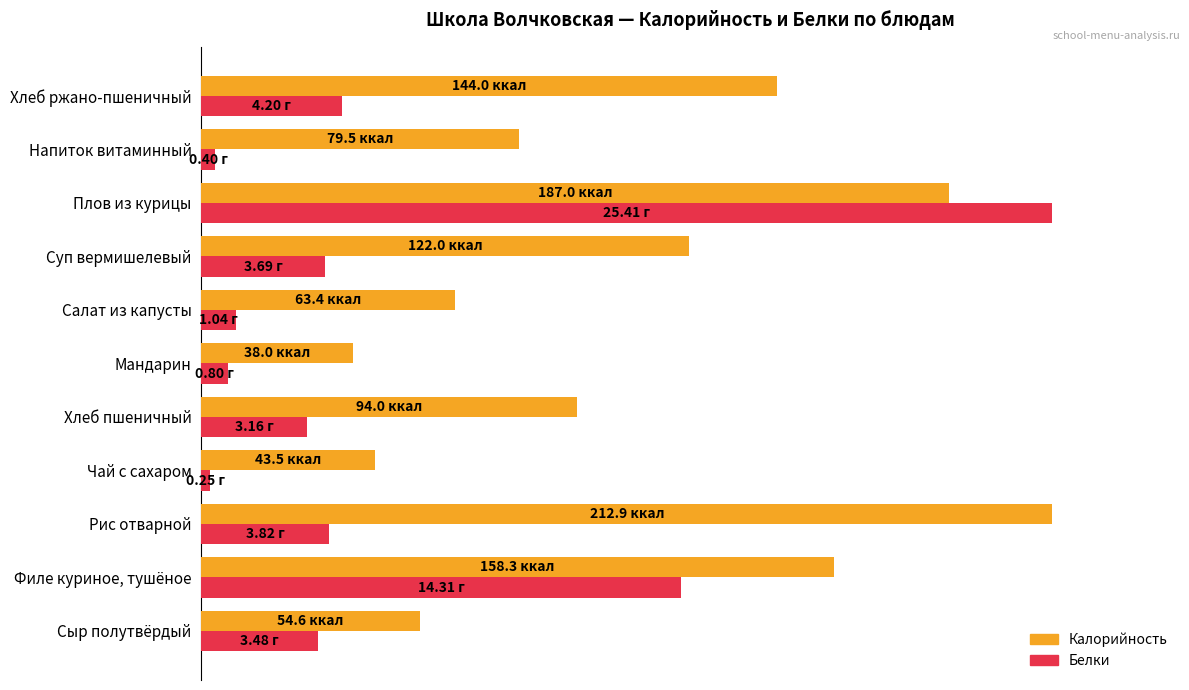

What are all the series names shown in the legend?

Калорийность, Белки